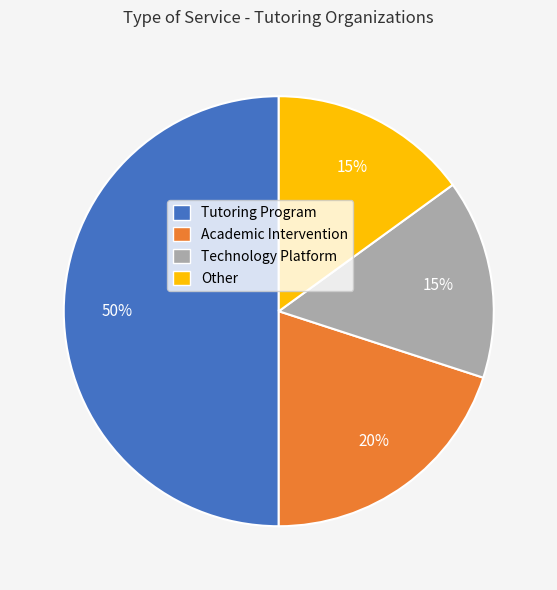

Which category has the biggest portion of the pie?

Tutoring Program